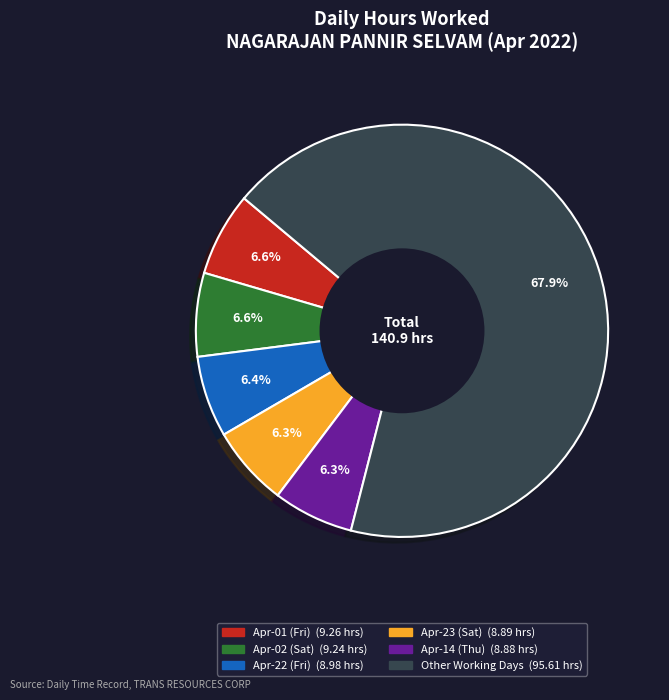

Does any single category account for the majority?

Yes